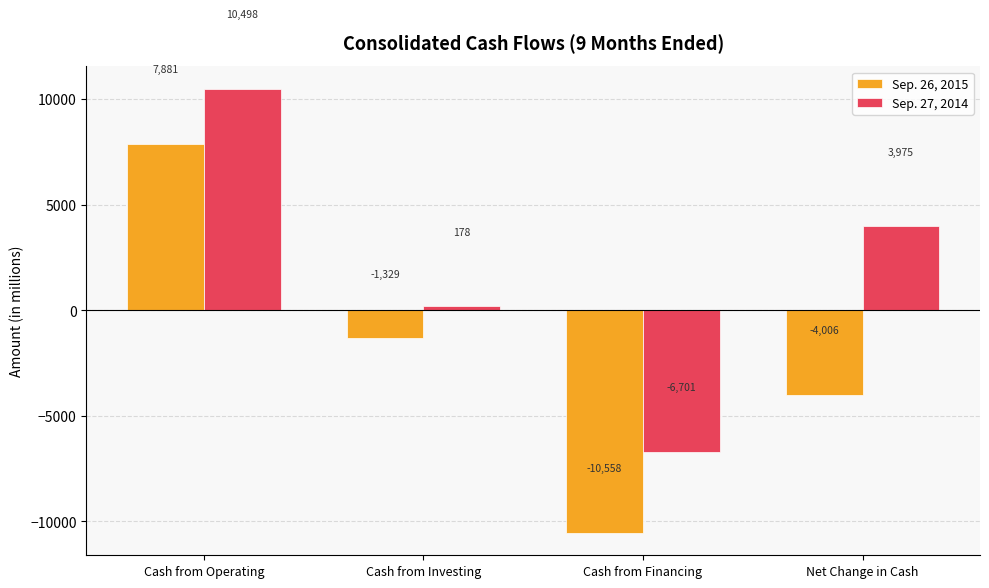

Rank the series by their maximum value, from highest to lowest.

Sep. 27, 2014, Sep. 26, 2015